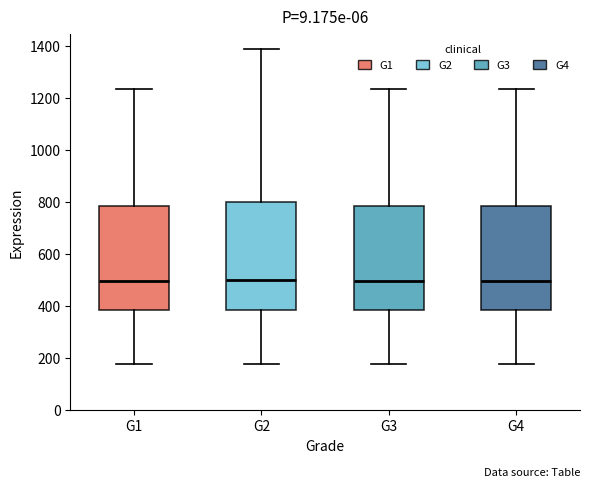

Reading left to right, read every box against the y-axis: the position of its median line, the range the box covers, and the ends of its whiskers. The values are not printed on the chart, so give them approximately, as read against the axis.

G1: median 500, box 380 to 780, whiskers 180 to 1240
G2: median 500, box 380 to 800, whiskers 180 to 1380
G3: median 500, box 380 to 780, whiskers 180 to 1240
G4: median 500, box 380 to 780, whiskers 180 to 1240